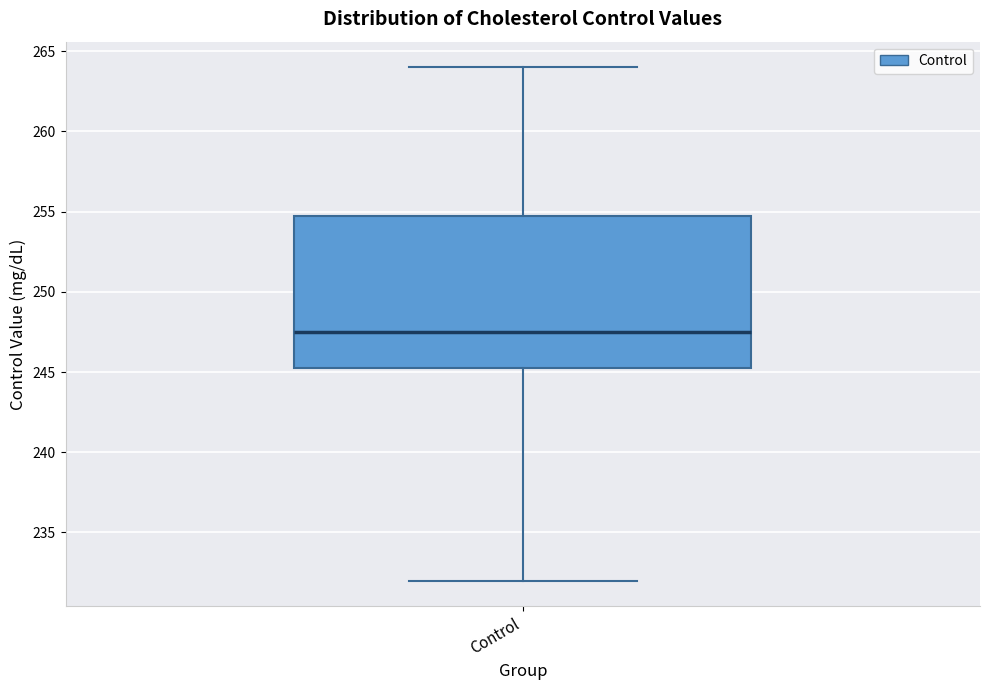

Transcribe this box plot: give where the median line is, the range the box spans, and where the two whiskers end, as read against the y-axis. The values are not printed on the chart, so give them approximately, as read against the axis.

median 247.5, box 245.5 to 255.0, whiskers 232.0 to 264.0